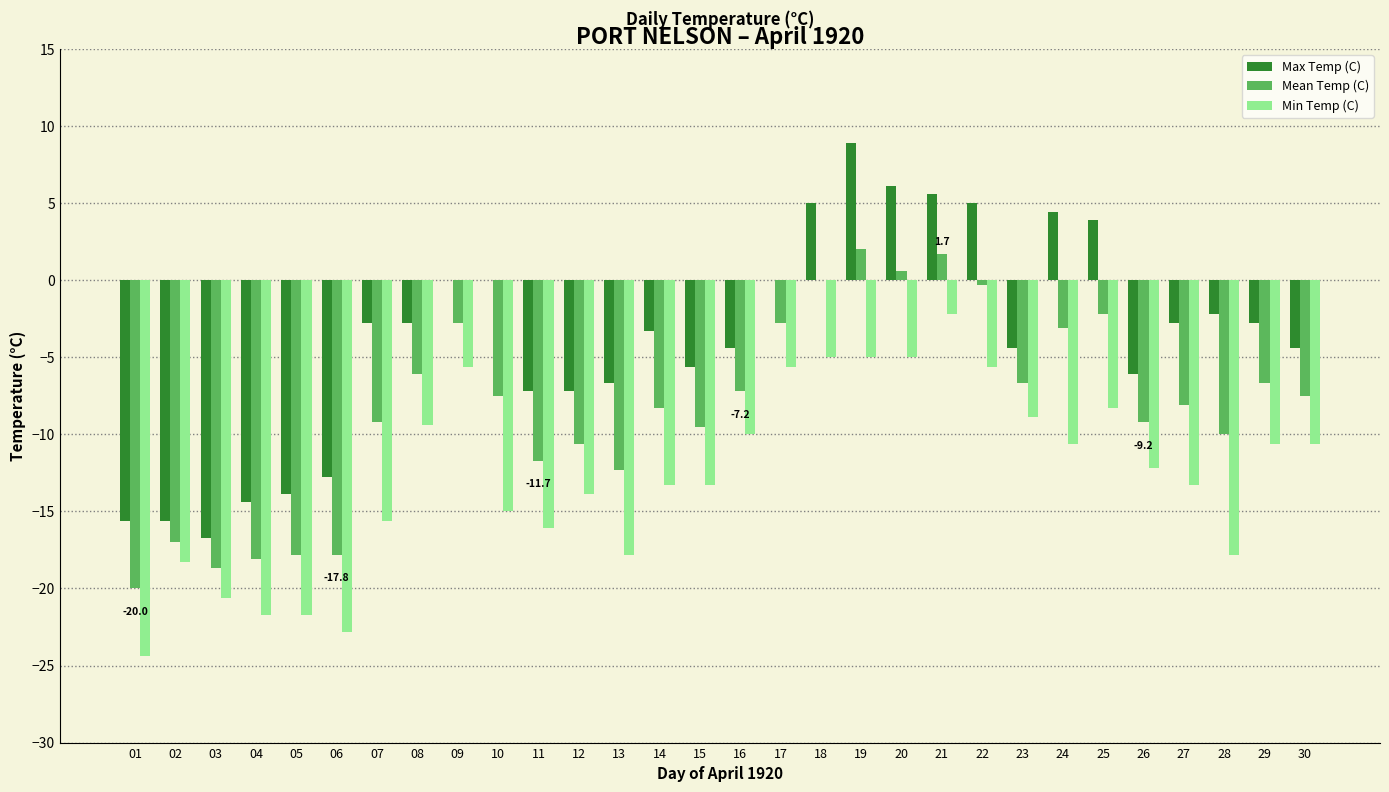

Reading left to right, extract all data points from this chart.

Max Temp (C): -15.6	-15.6	-16.7	-14.4	-13.9	-12.8	-2.8	-2.8	0.0	0.0	-7.2	-7.2	-6.7	-3.3	-5.6	-4.4	0.0	5.0	8.9	6.1	5.6	5.0	-4.4	4.4	3.9	-6.1	-2.8	-2.2	-2.8	-4.4
Mean Temp (C): -20.0	-17.0	-18.7	-18.1	-17.8	-17.8	-9.2	-6.1	-2.8	-7.5	-11.7	-10.6	-12.3	-8.3	-9.5	-7.2	-2.8	0.0	2.0	0.6	1.7	-0.3	-6.7	-3.1	-2.2	-9.2	-8.1	-10.0	-6.7	-7.5
Min Temp (C): -24.4	-18.3	-20.6	-21.7	-21.7	-22.8	-15.6	-9.4	-5.6	-15.0	-16.1	-13.9	-17.8	-13.3	-13.3	-10.0	-5.6	-5.0	-5.0	-5.0	-2.2	-5.6	-8.9	-10.6	-8.3	-12.2	-13.3	-17.8	-10.6	-10.6